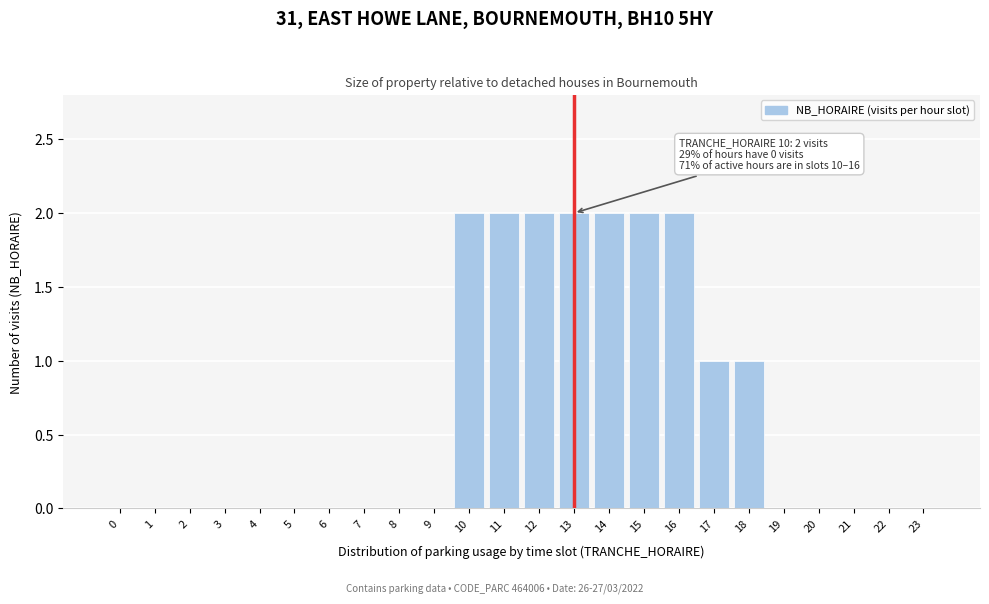

Reading left to right, extract all data points from this chart.

0=0	1=0	2=0	3=0	4=0	5=0	6=0	7=0	8=0	9=0	10=2	11=2	12=2	13=2	14=2	15=2	16=2	17=1	18=1	19=0	20=0	21=0	22=0	23=0